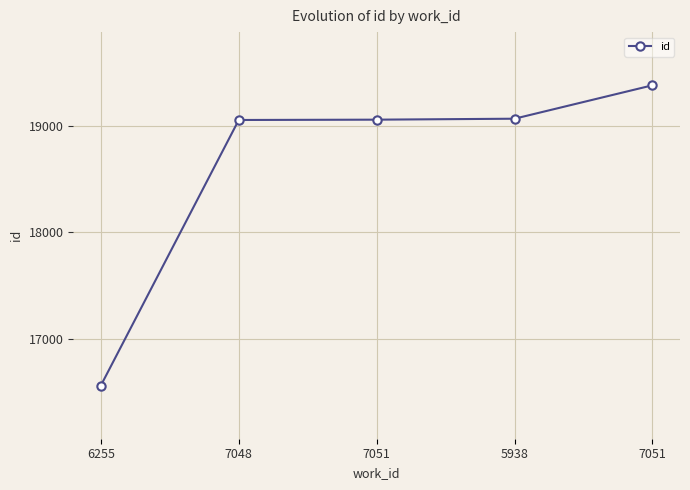

Does the chart have visible grid lines?

Yes